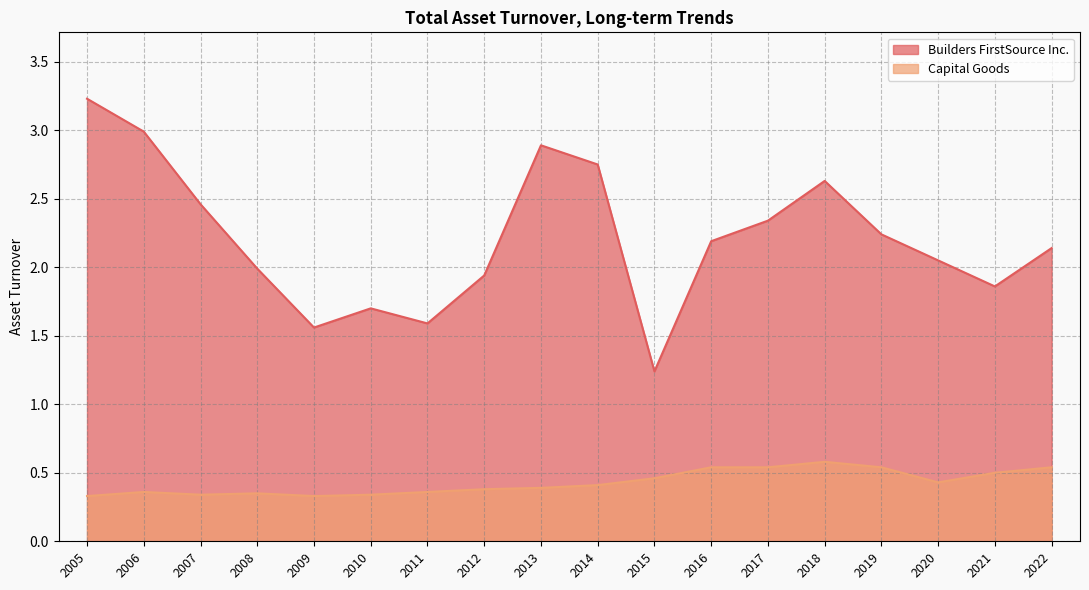

True or false: Builders FirstSource Inc. has a value of 3.3 at 2012.

False